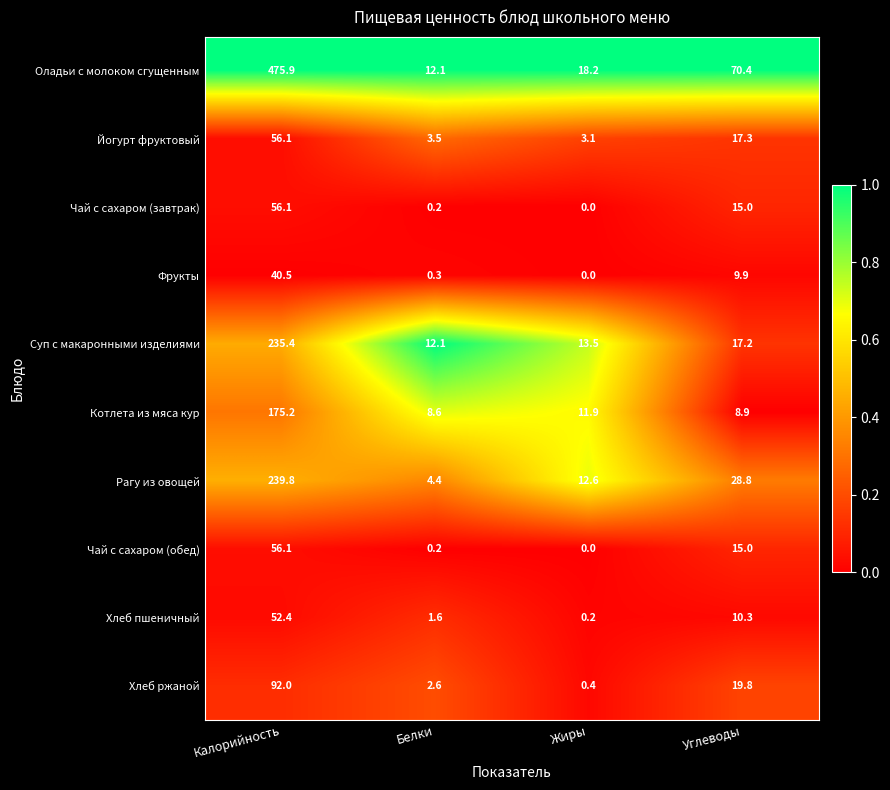

True or false: Фрукты has a value of 0.3 at Белки.

True